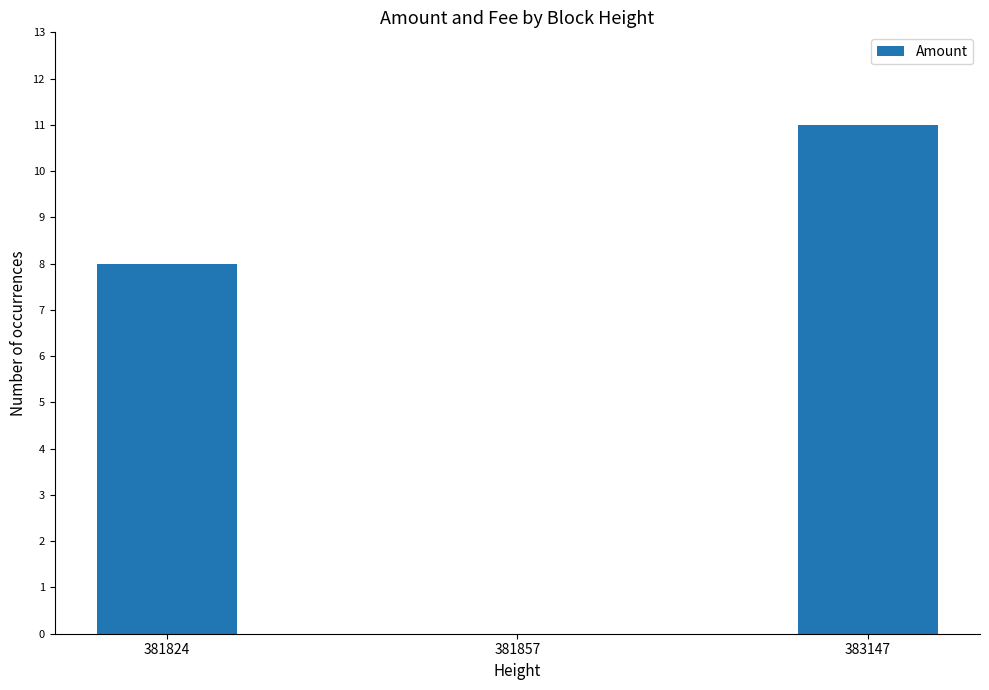

What is the greatest value displayed?

11